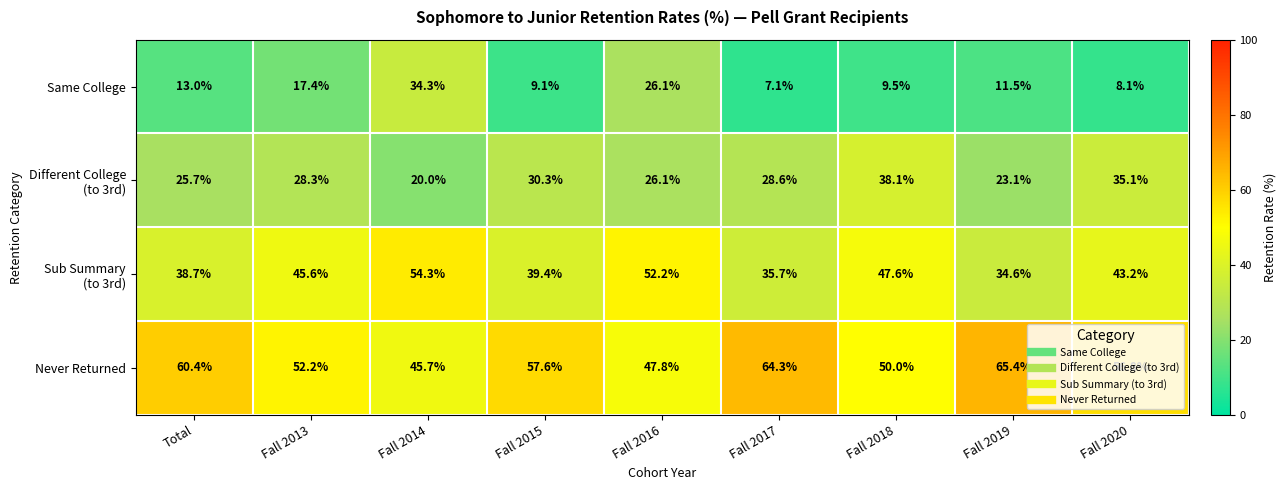

How many categories are shown in the chart?

9